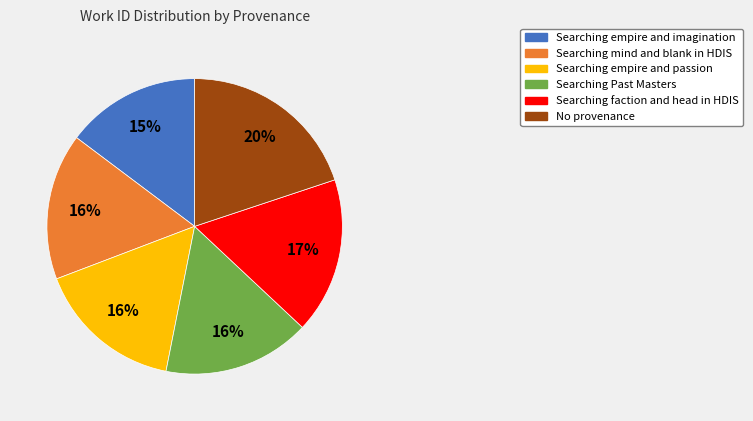

Which has a higher value, Searching empire and imagination or No provenance?

No provenance